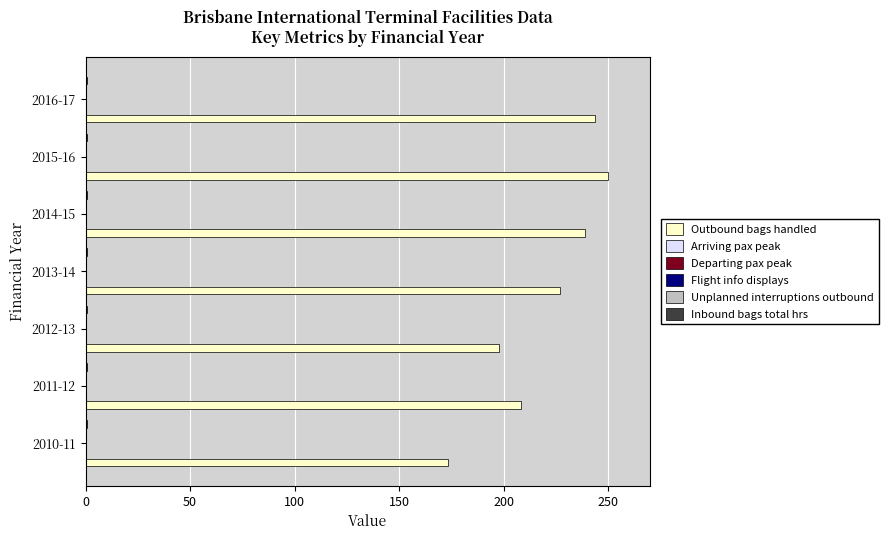

What is the maximum value shown in the chart?

250.0